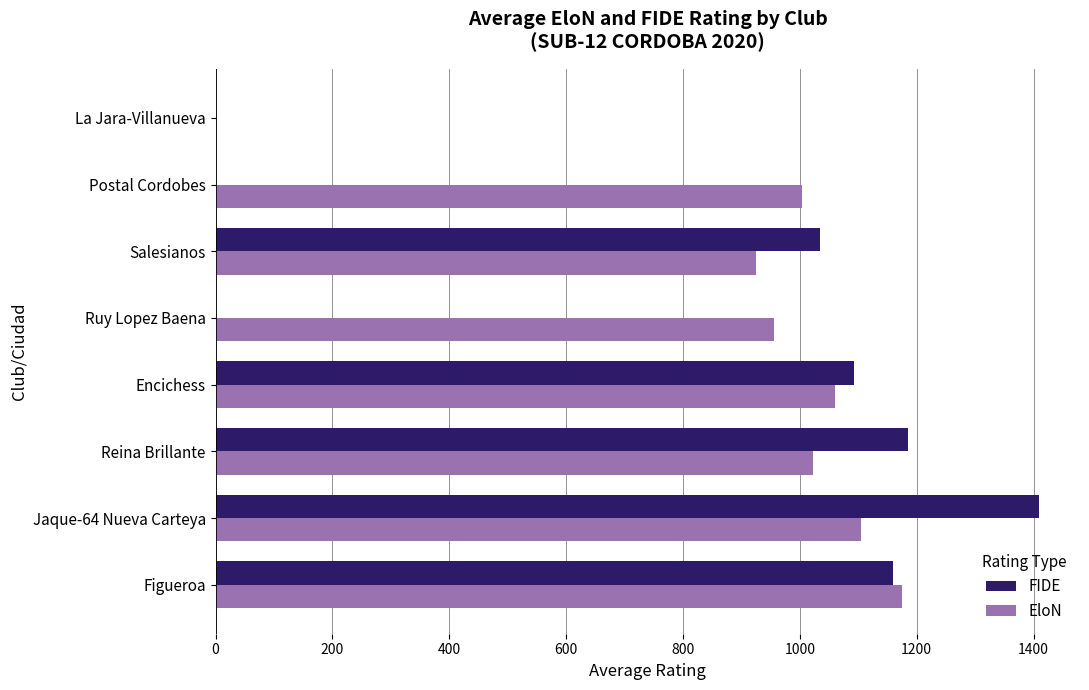

True or false: FIDE has a value of 1159.7 at Figueroa.

True